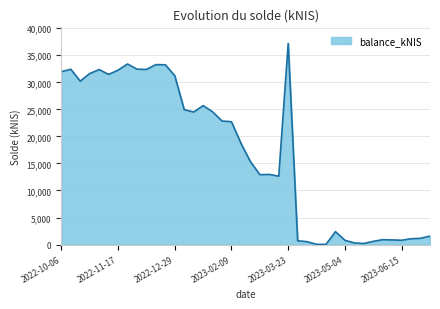

What is the difference between the maximum and minimum values?

37156.3